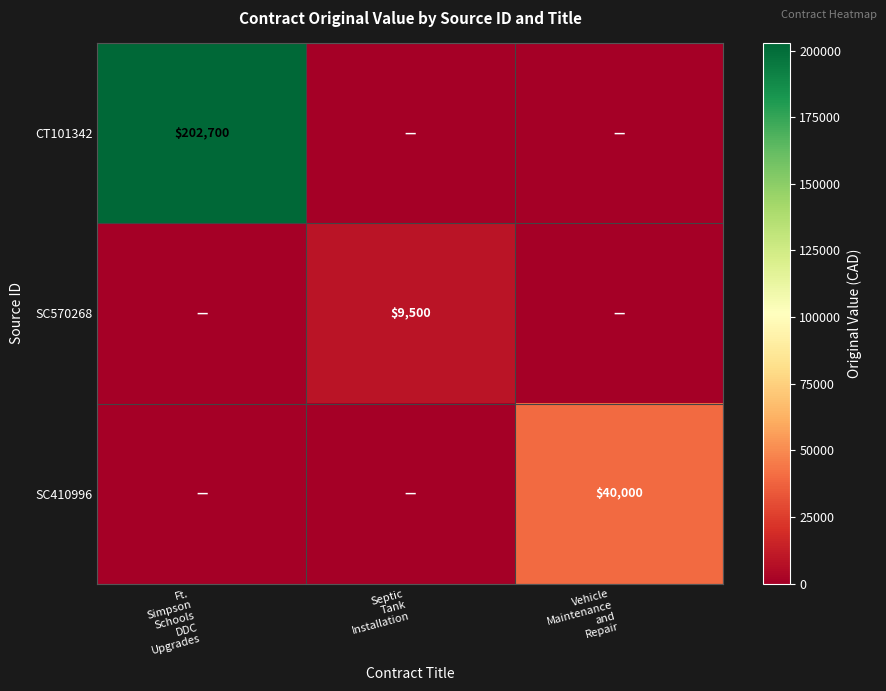

Is it true that SC570268 equals 0 at Vehicle Maintenance and Repair?

True